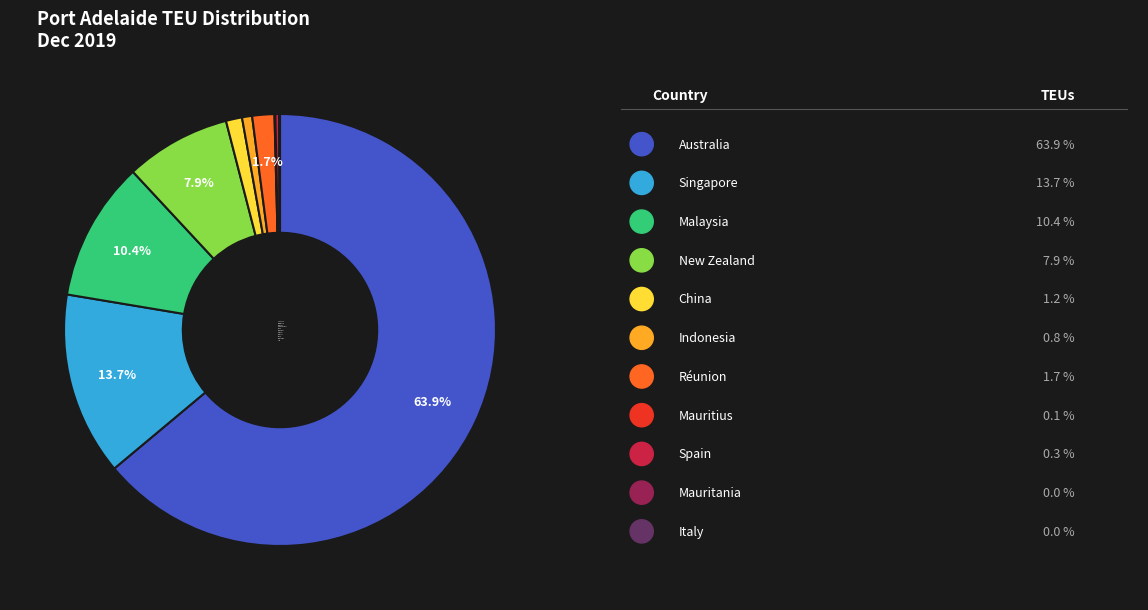

Does Australia account for over 50% of the chart?

Yes